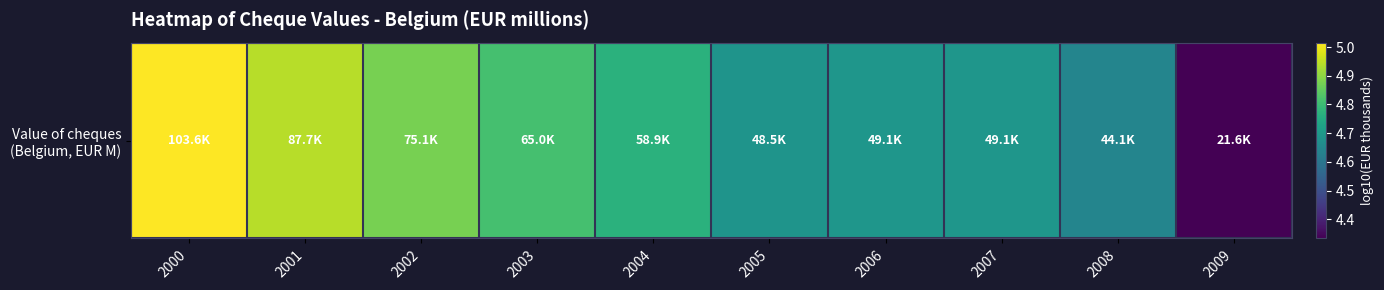

Reading left to right, extract all data points from this chart.

5.0	4.9	4.9	4.8	4.8	4.7	4.7	4.7	4.6	4.3